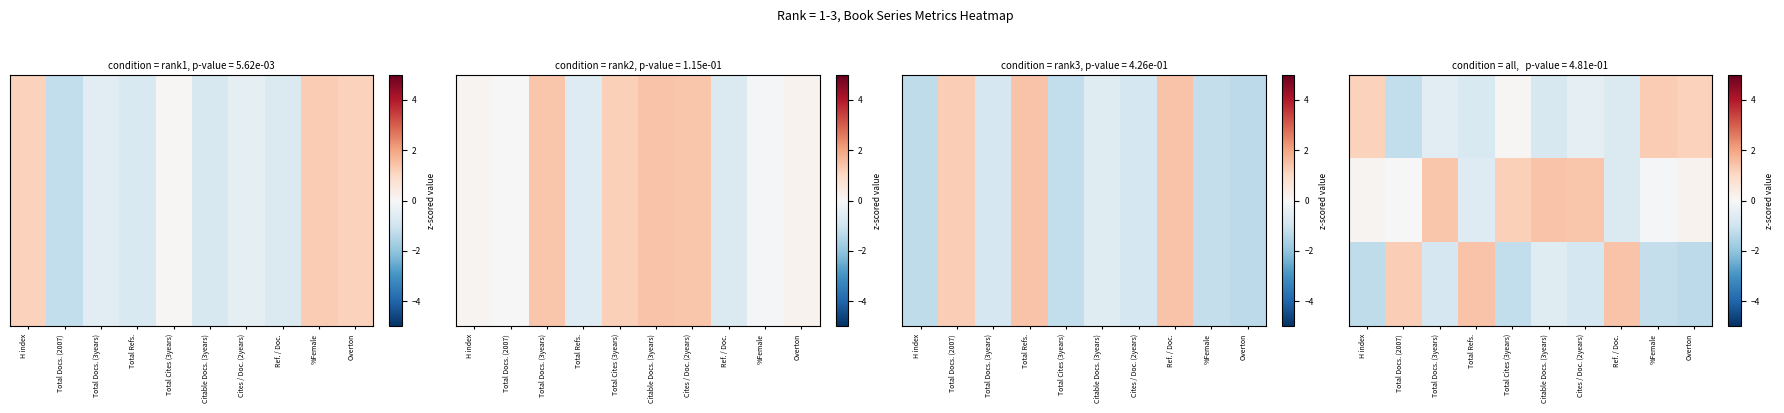

What is the greatest value displayed?

1.4